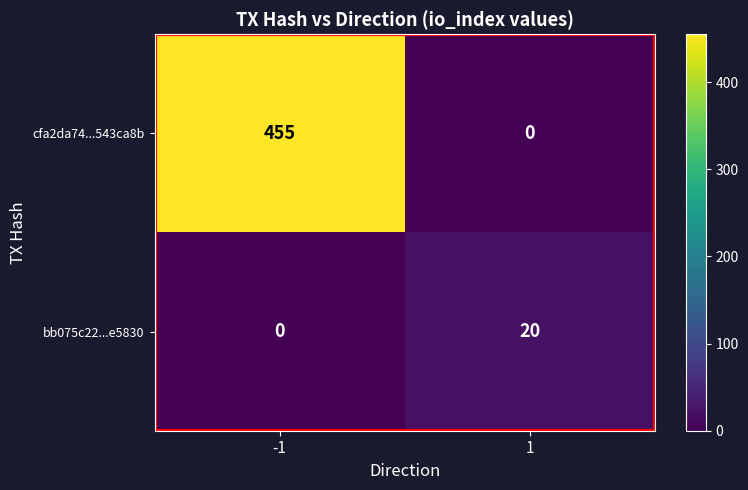

Which series changed the most between -1 and 1?

cfa2da74...543ca8b